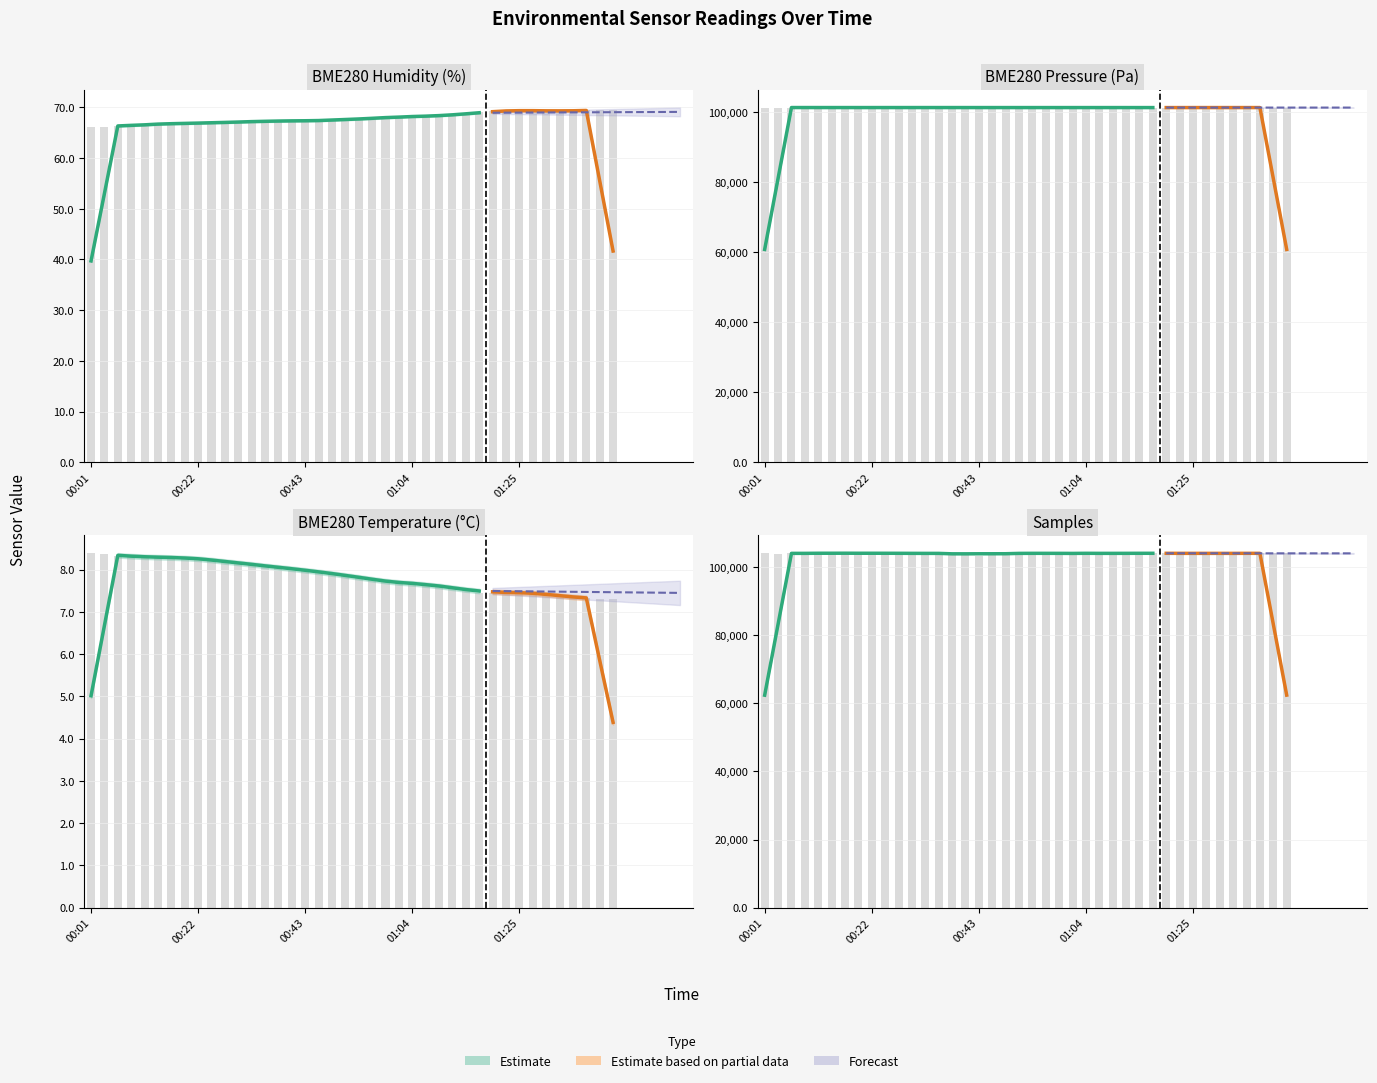

Does the chart contain stacked bars?

No